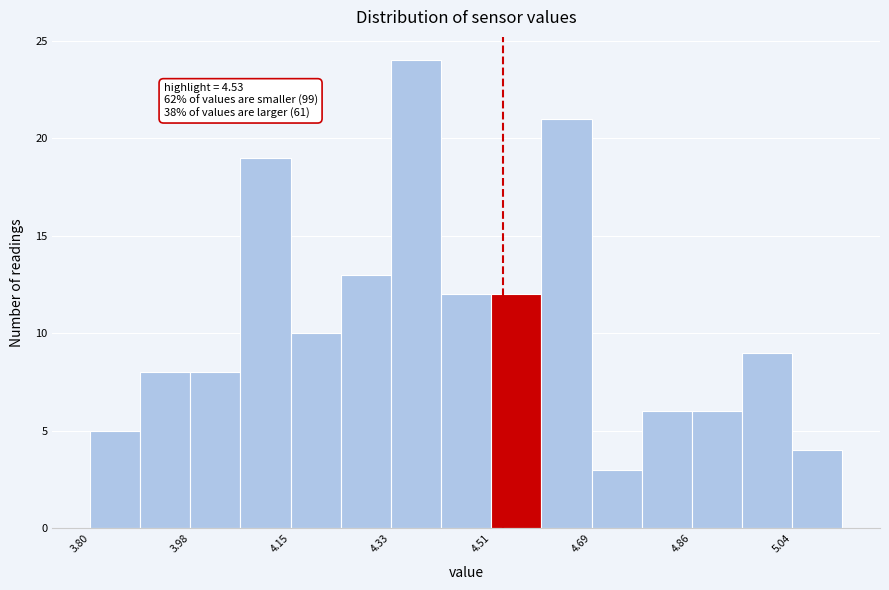

Over which range of the x-axis is the bar tallest?

4.34 to 4.42